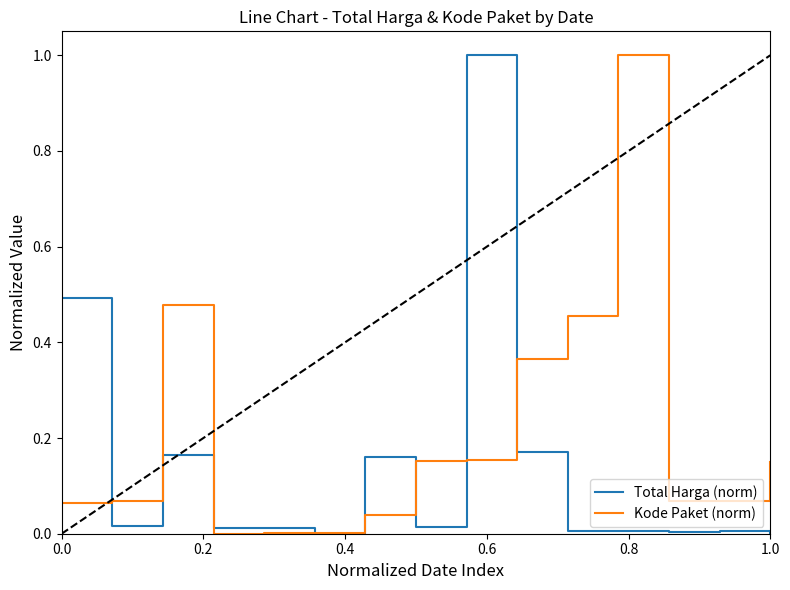

What is the difference between the maximum and minimum values in the Kode Paket (norm) series?

1.0